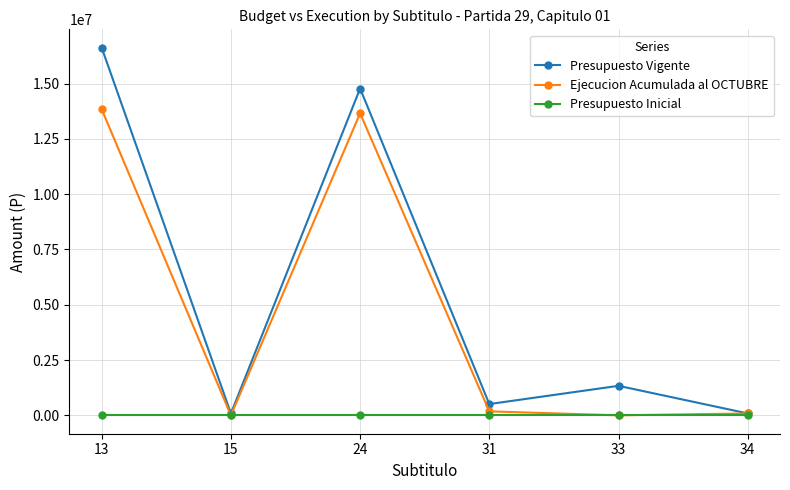

What is the sum of all Presupuesto Vigente values?

33421832